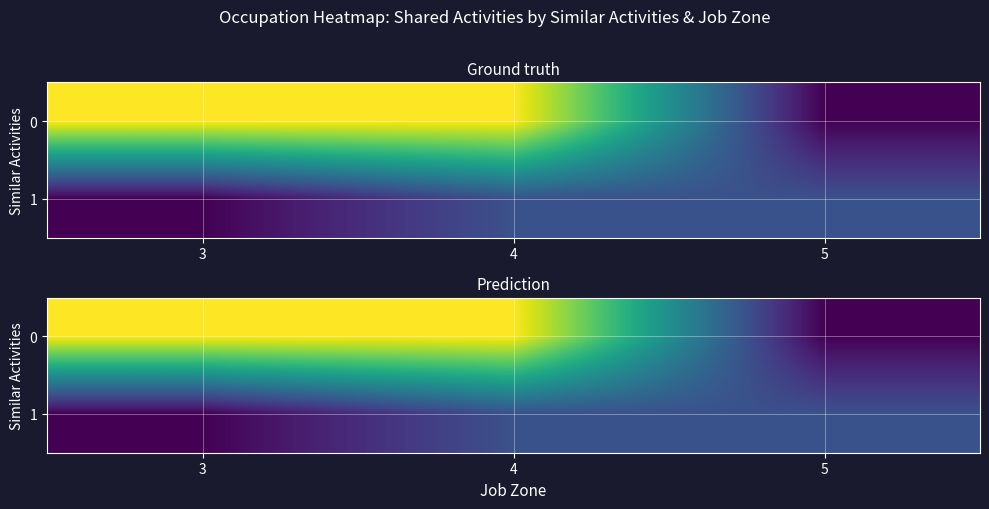

Is the value of 1 at 3 greater than the value of 0 at 3?

No